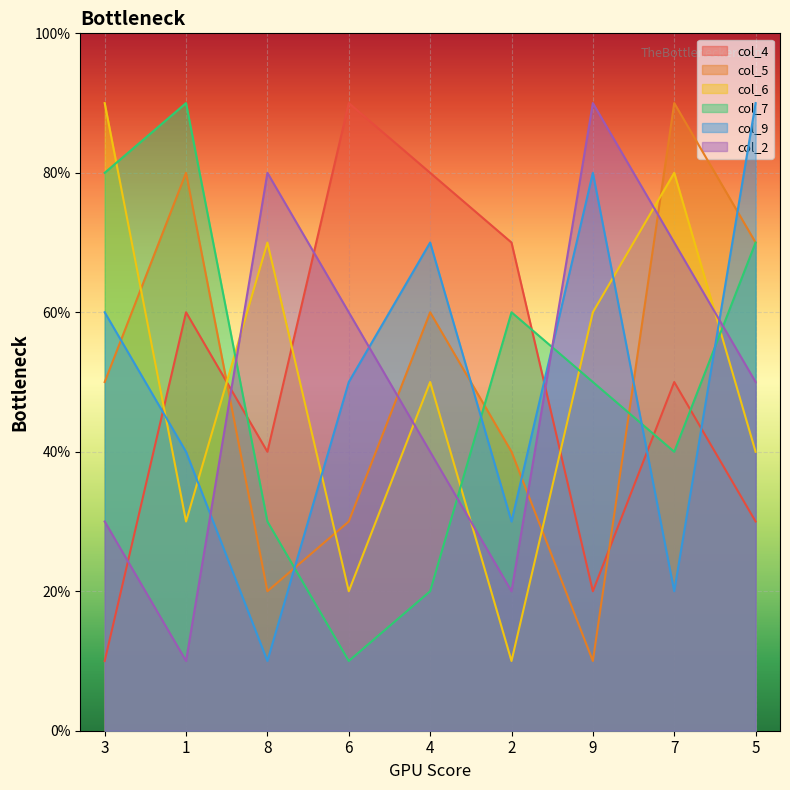

Reading left to right, list all the values displayed in this chart.

col_4: 1	6	4	9	8	7	2	5	3
col_5: 5	8	2	3	6	4	1	9	7
col_6: 9	3	7	2	5	1	6	8	4
col_7: 8	9	3	1	2	6	5	4	7
col_9: 6	4	1	5	7	3	8	2	9
col_2: 3	1	8	6	4	2	9	7	5